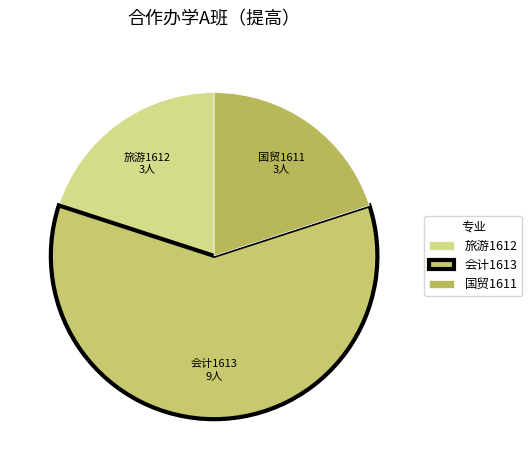

What is the majority slice?

会计1613